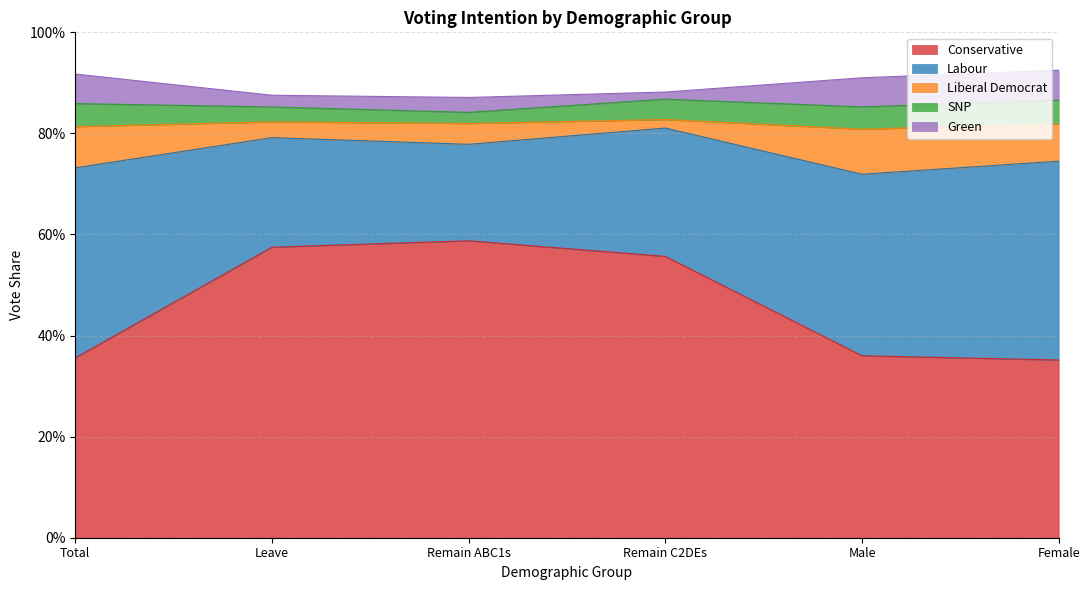

What is the average value of the Conservative series?

0.5